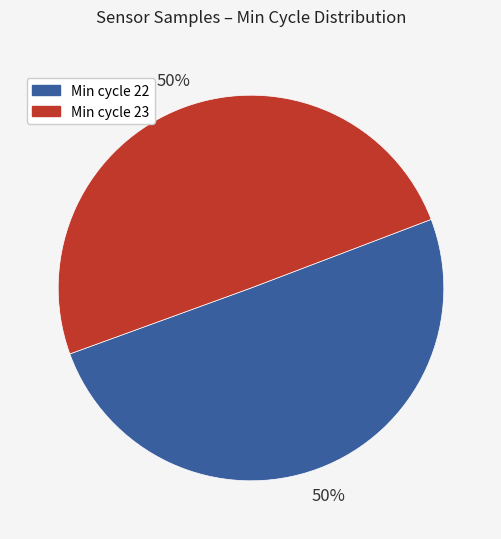

To the nearest percent, what is the average slice percentage?

50%